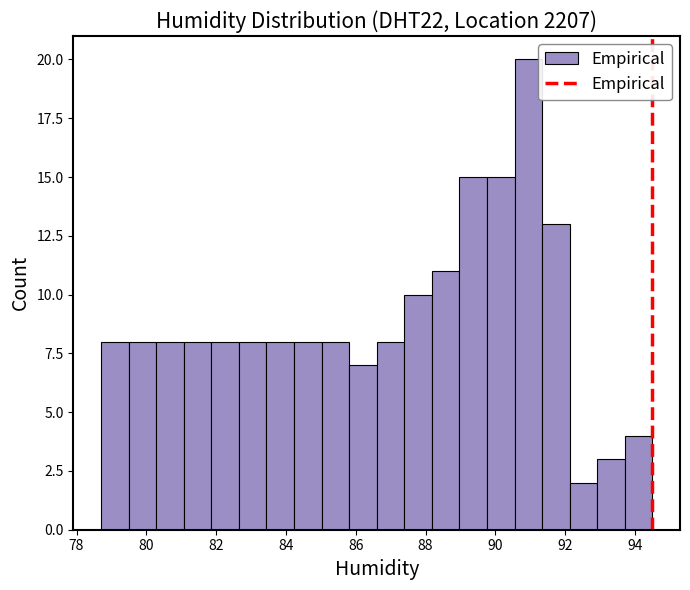

Read against the x-axis, roughly where is the centre of the tallest bar?

91.0